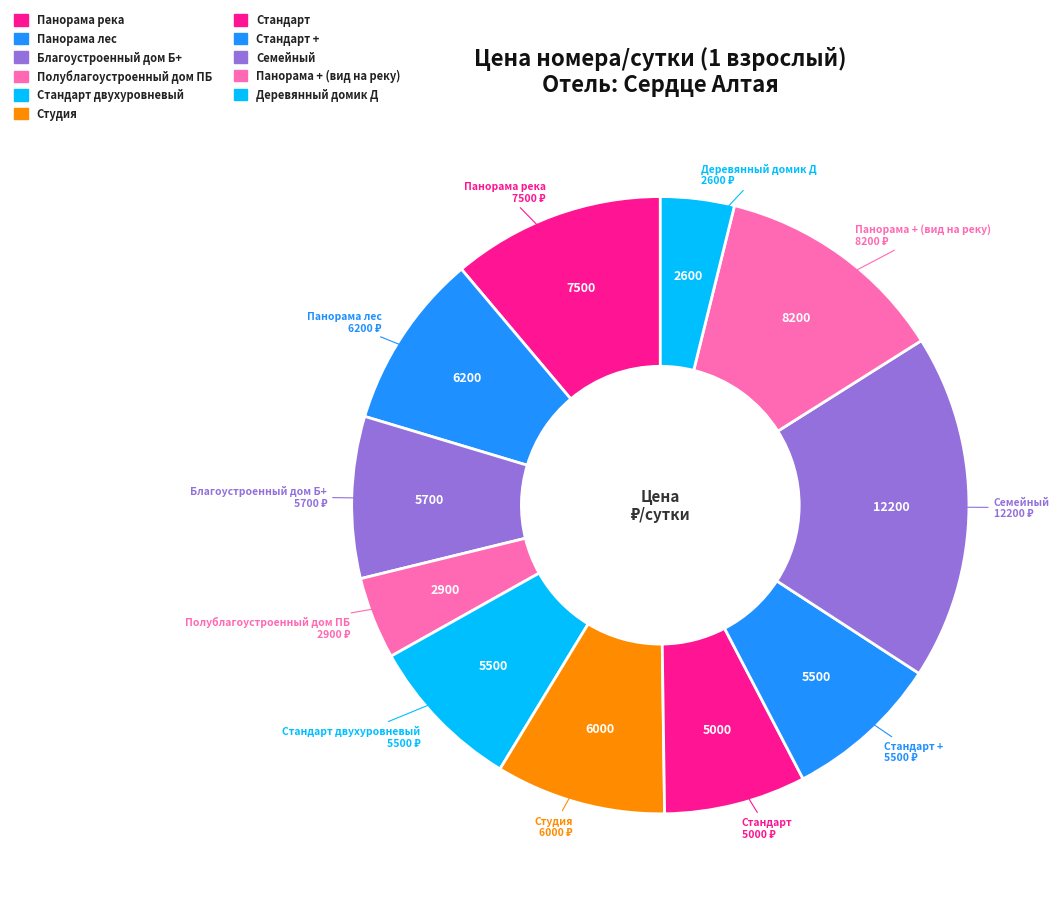

Which category has the smallest portion of the pie?

Деревянный домик Д